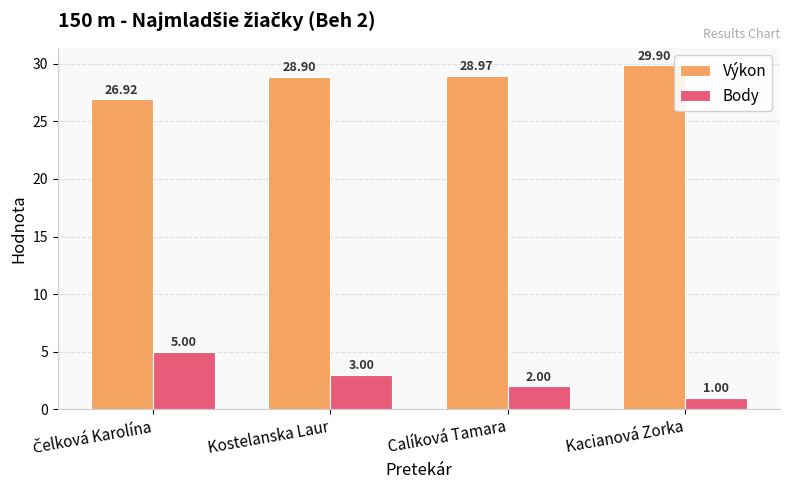

At which label does Výkon first exceed 28?

Kostelanska Laur